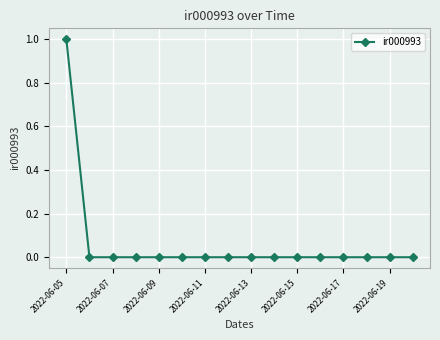

Reading left to right, extract all data points from this chart.

1	0	0	0	0	0	0	0	0	0	0	0	0	0	0	0